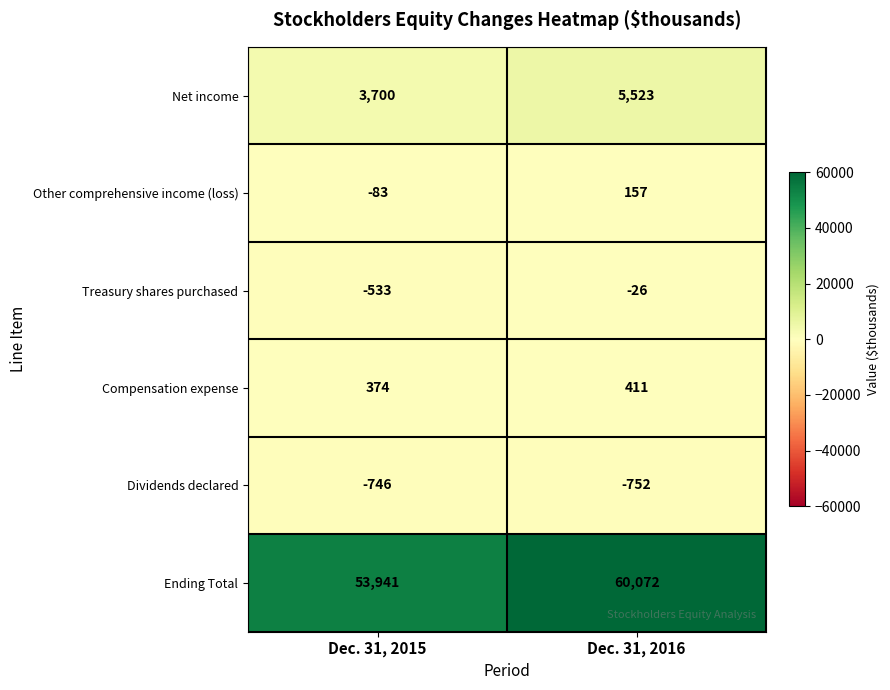

At how many categories does at least one series exceed 50509?

2